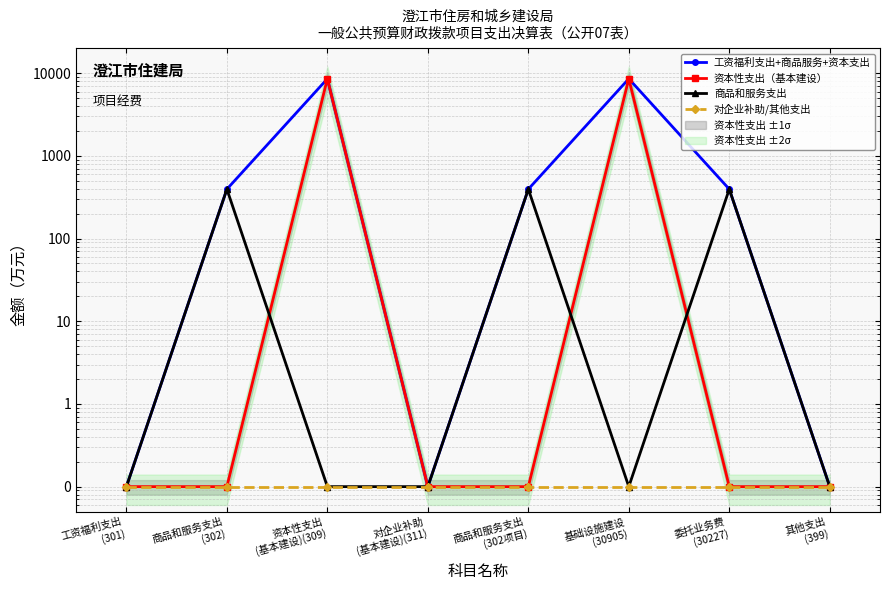

The 工资福利支出+商品服务+资本支出 series shows 0.1 at 对企业补助
(基本建设)(311). True or false?

True